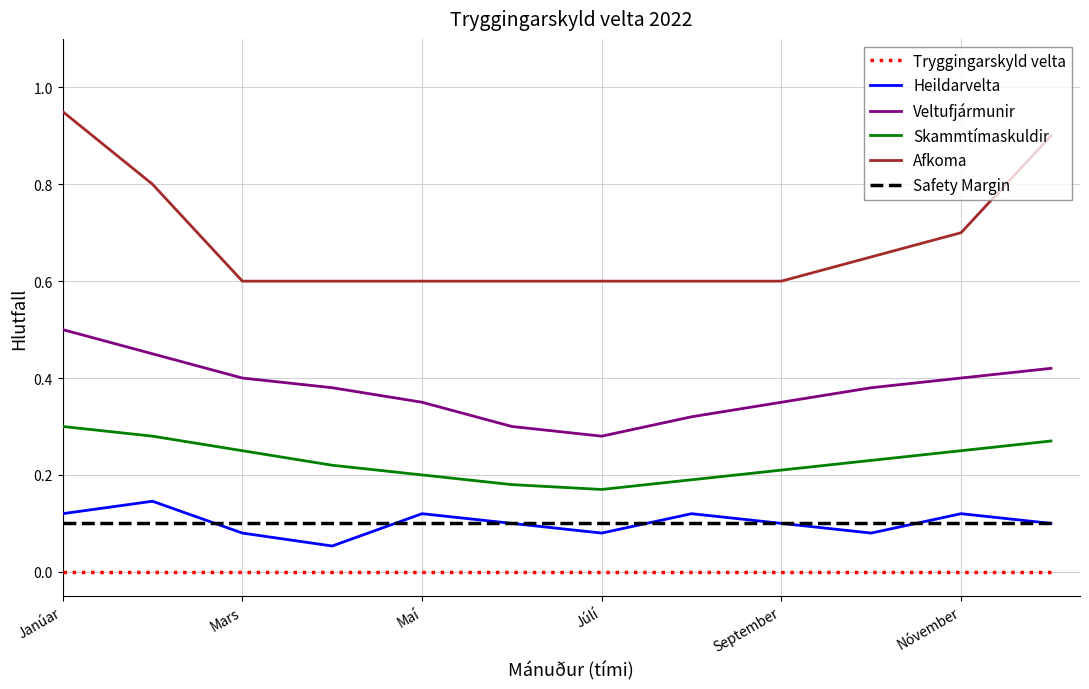

True or false: Safety Margin and Tryggingarskyld velta cross at least once.

False